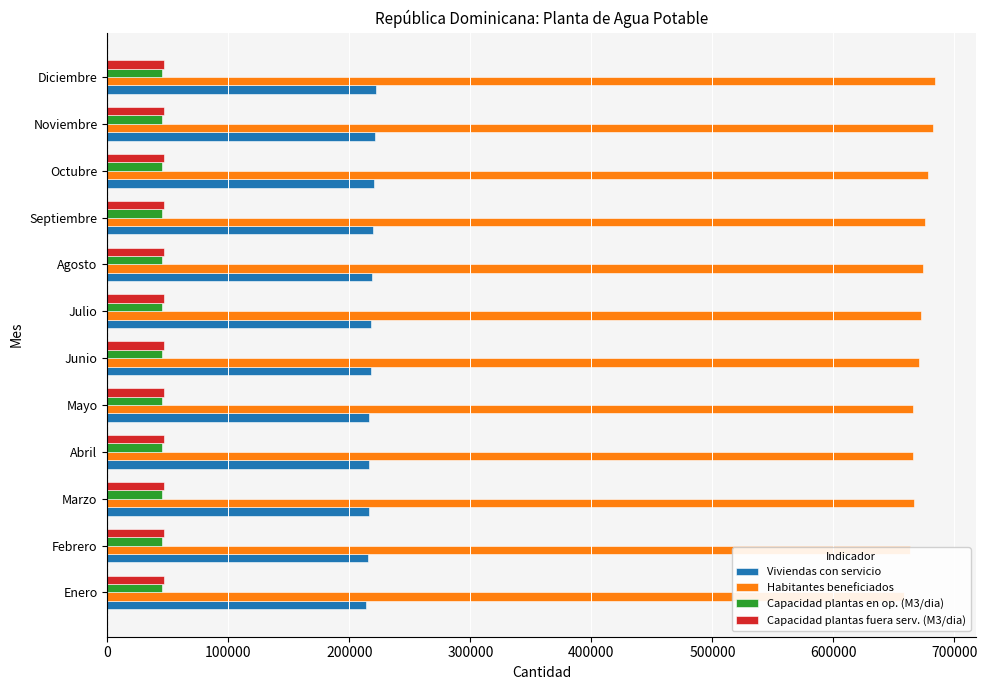

What is the sum of all Habitantes beneficiados values?

8056411.0